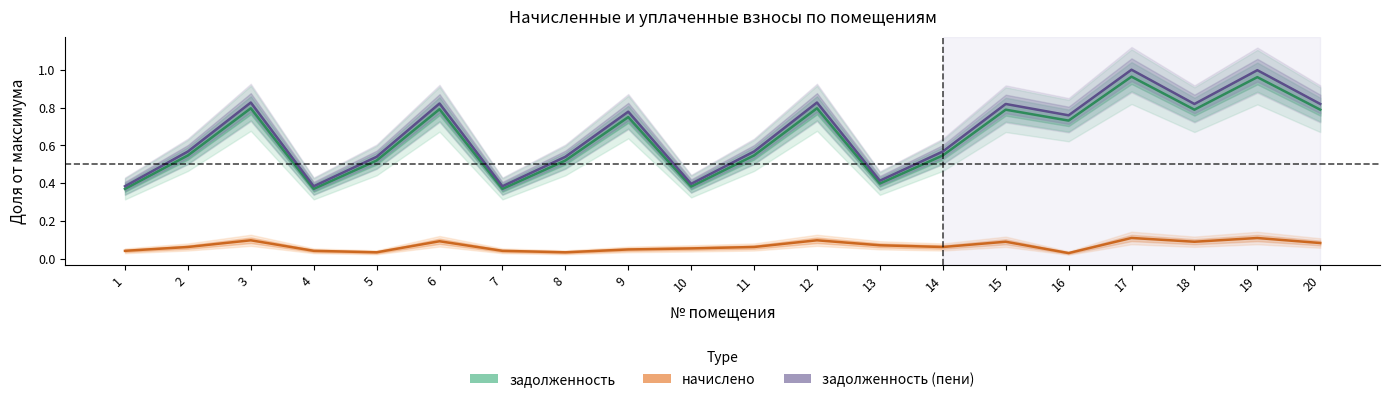

Where is the first local maximum for задолженность?

3